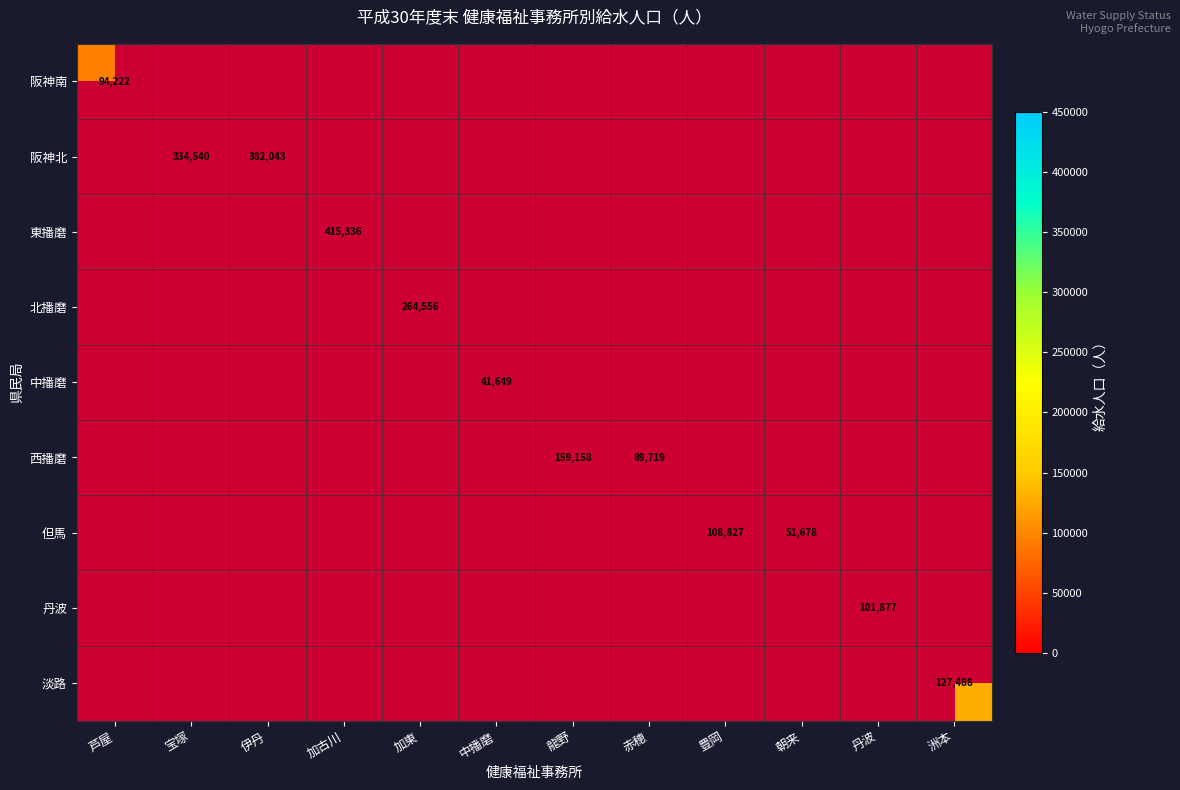

Is it true that 阪神北 equals 334540 at 宝塚?

True